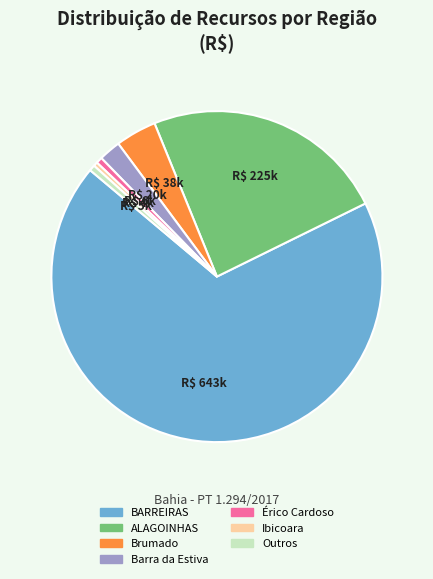

Is the sum of Ibicoara and Outros greater than half?

No